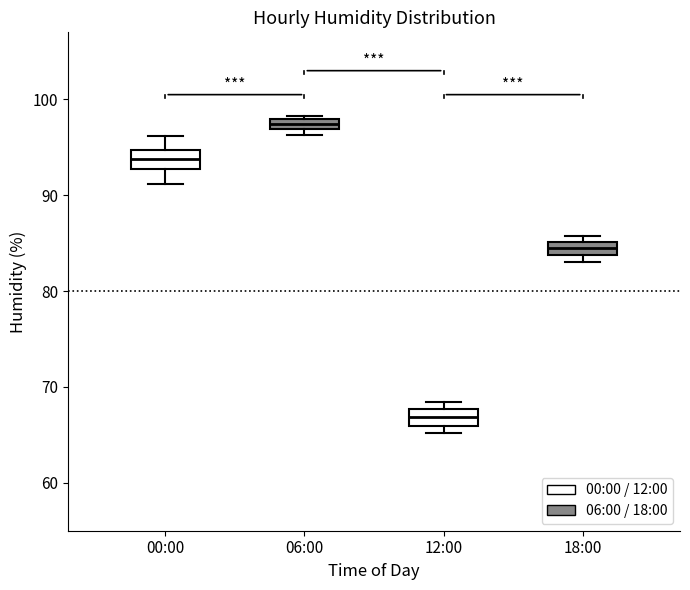

Which box has the lowest median line?

12:00